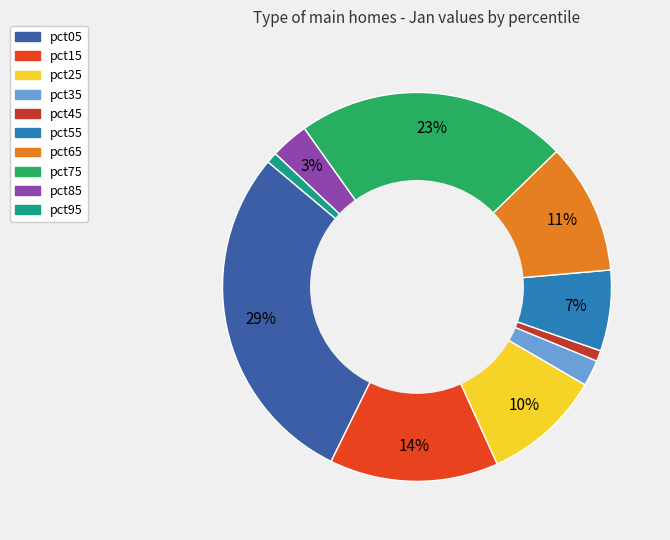

What is the largest slice in the pie chart?

pct05